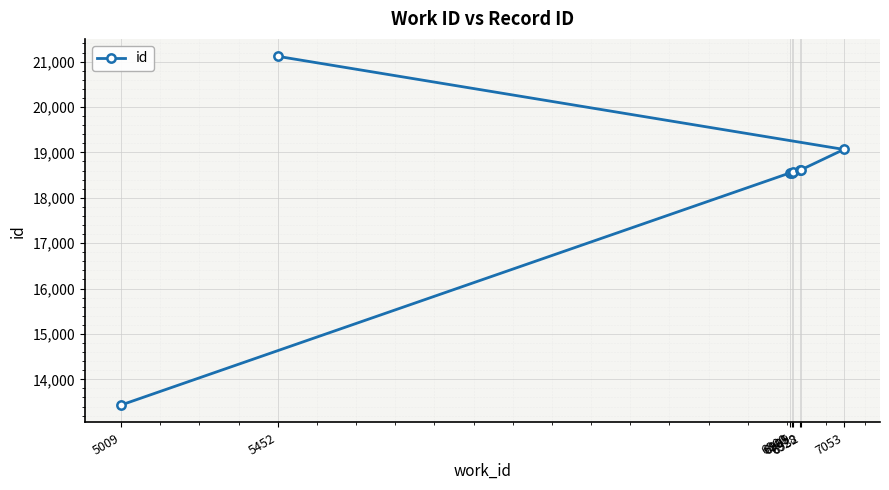

What is the approximate value at 7053, to the nearest 10?

19060